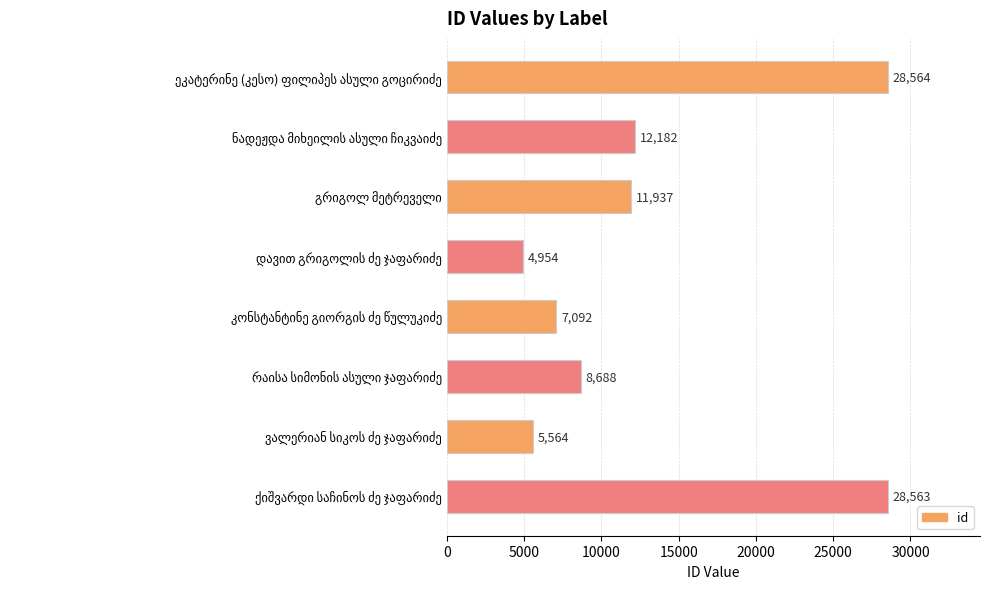

Reading top to bottom, what are all the values shown in this chart?

28564	12182	11937	4954	7092	8688	5564	28563